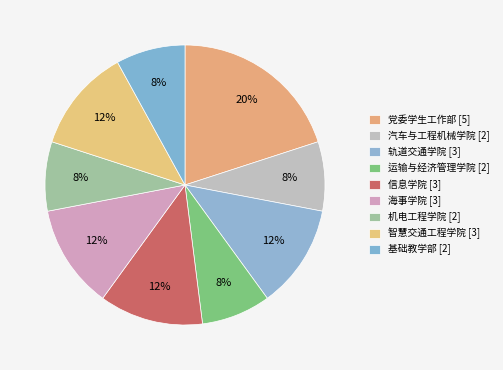

Does 基础教学部 represent more than half of the total?

No